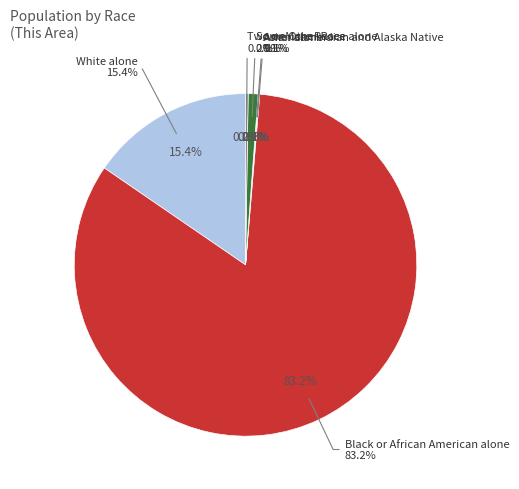

To the nearest percent, what is the difference between the largest and smallest slice percentages?

83%